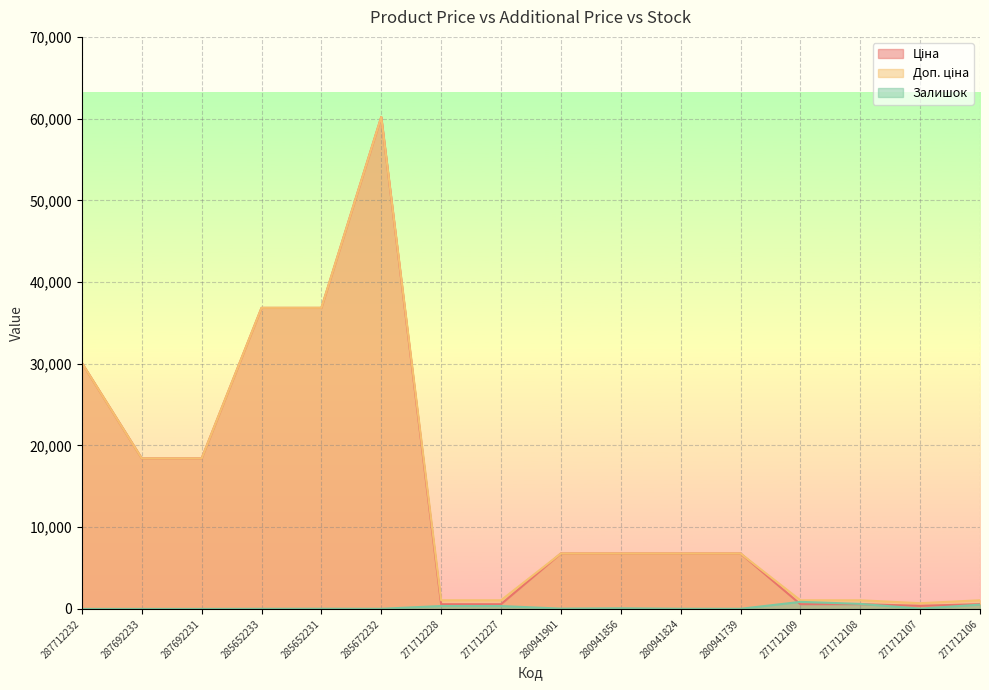

What value does the Залишок series have at 280941856?

79.0